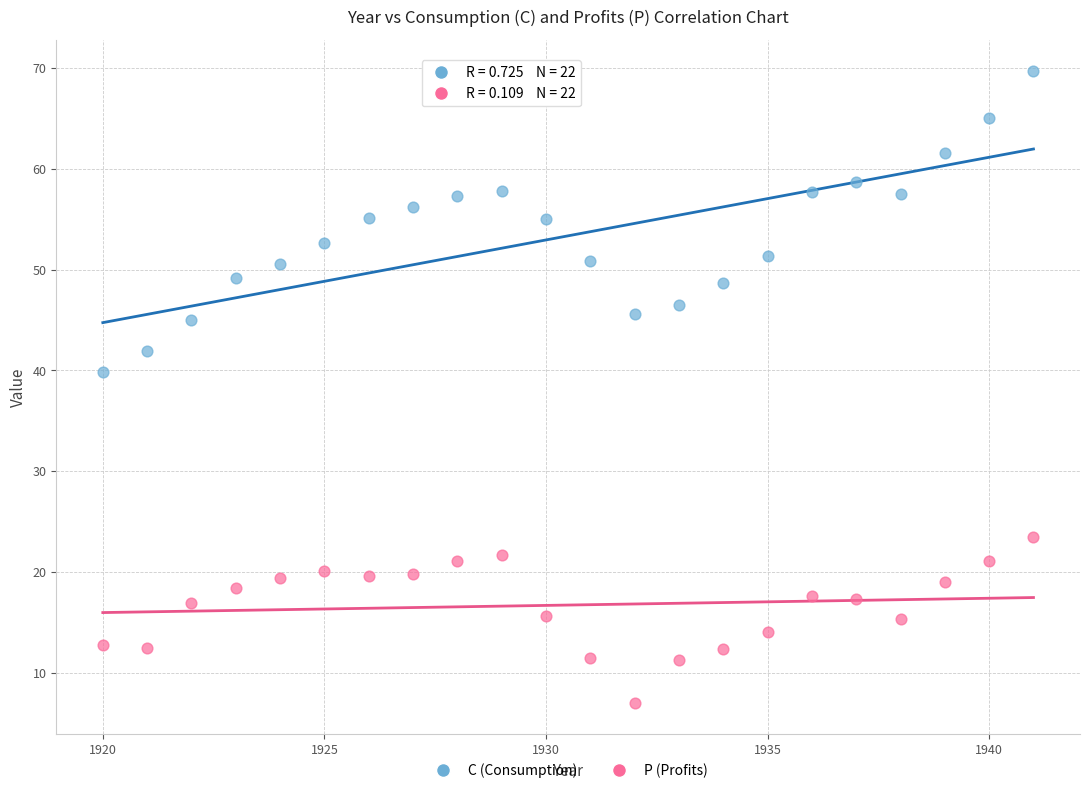

Which series has the widest spread of Y values?

C (Consumption)